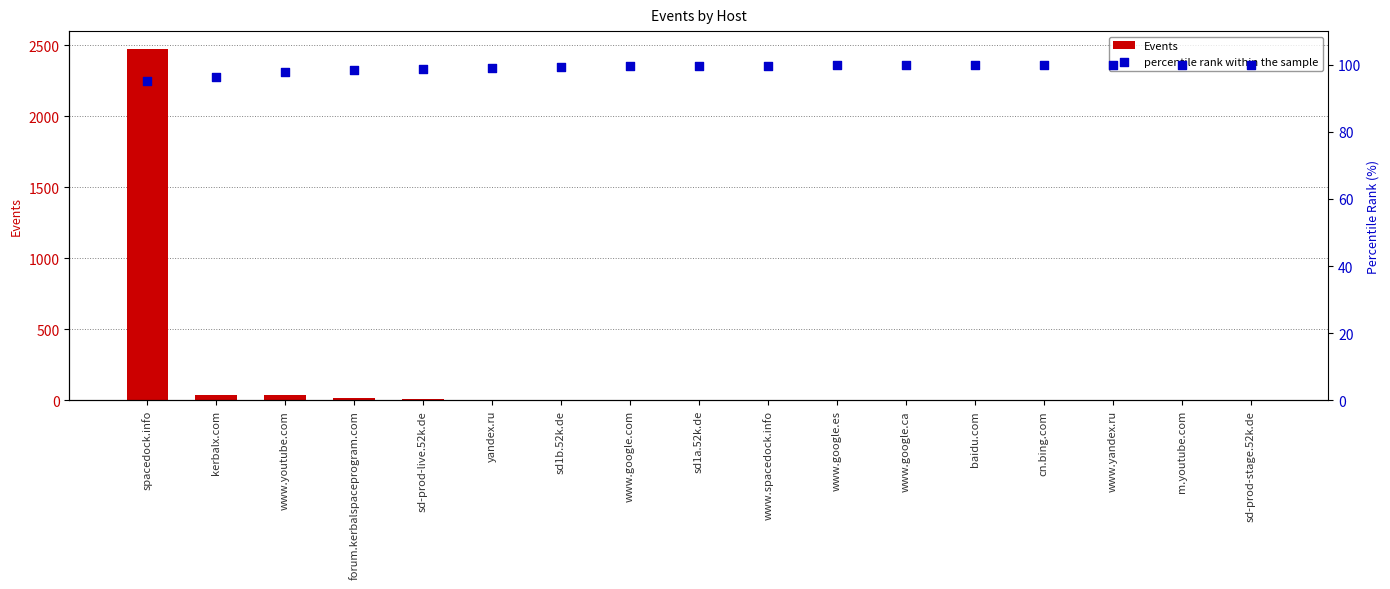

What are all the series names shown in the legend?

Events, percentile rank within the sample